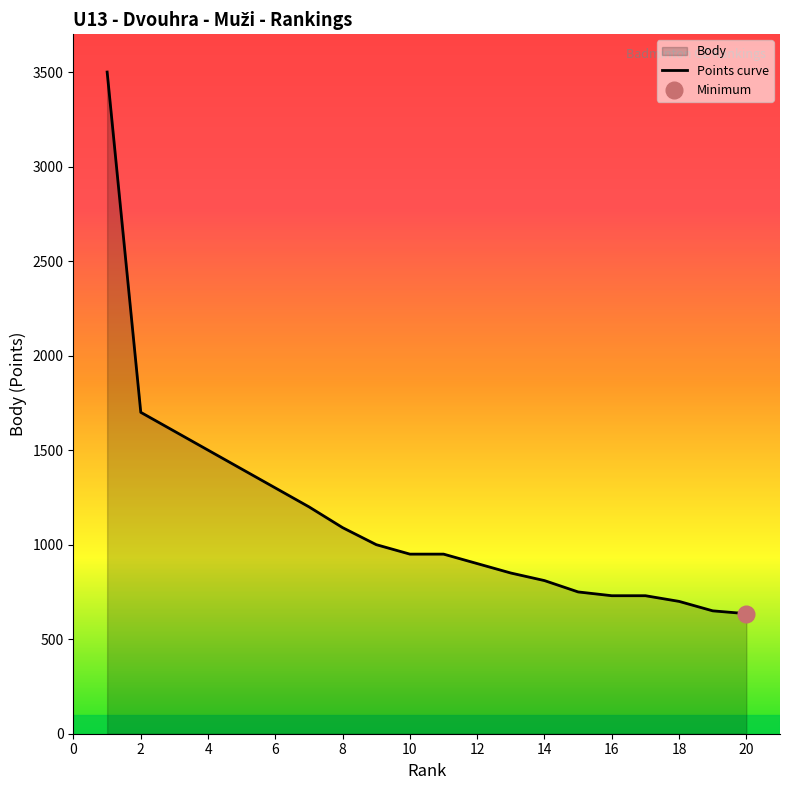

The value at 20 is 162. True or false?

False